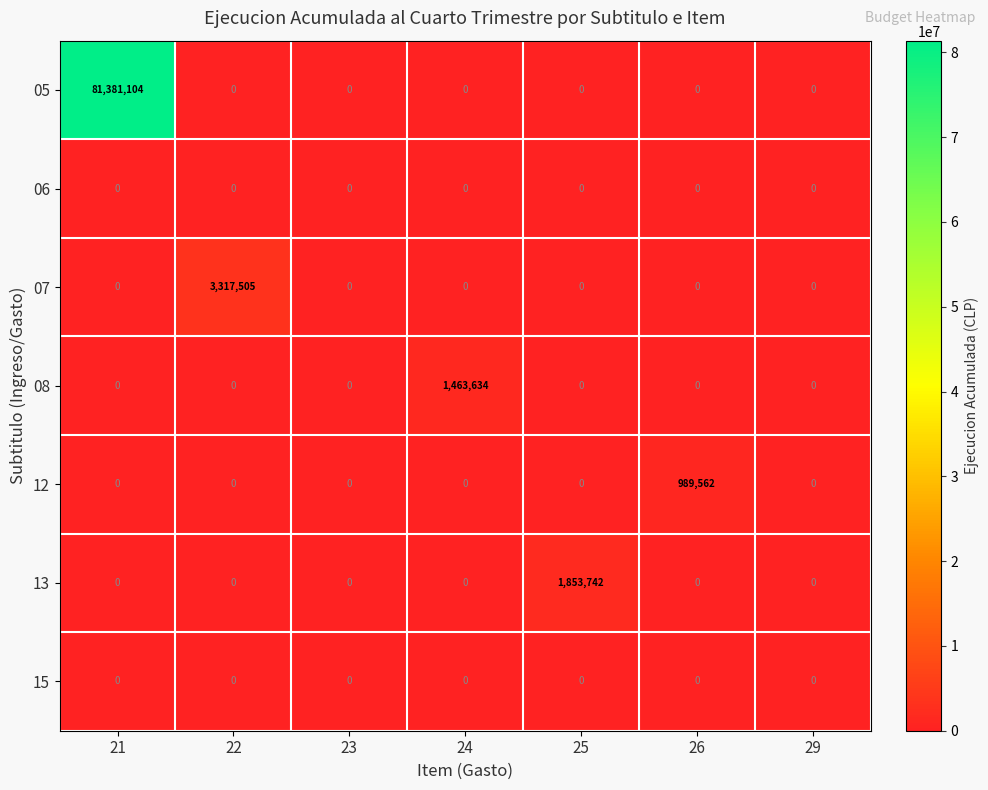

Which series changed the most between 26 and 29?

12